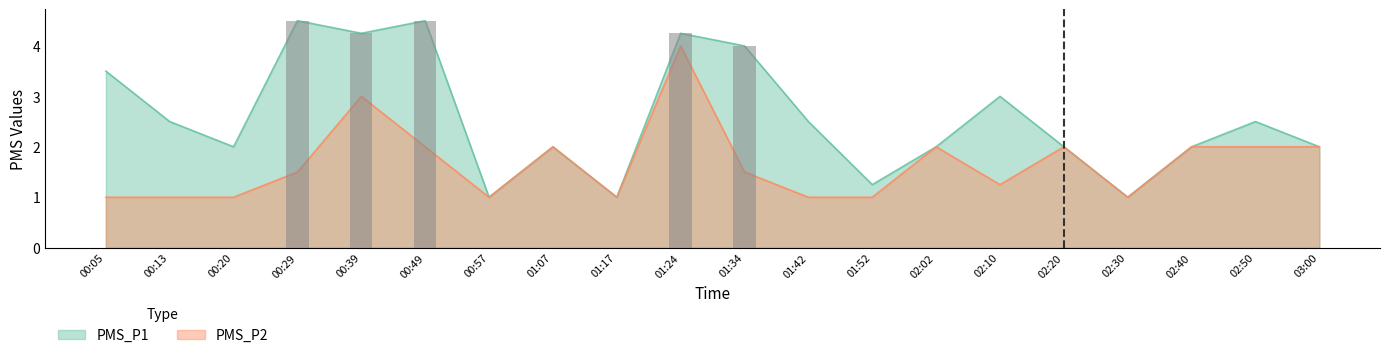

Which series changed the most between 00:05 and 01:34?

PMS_P1